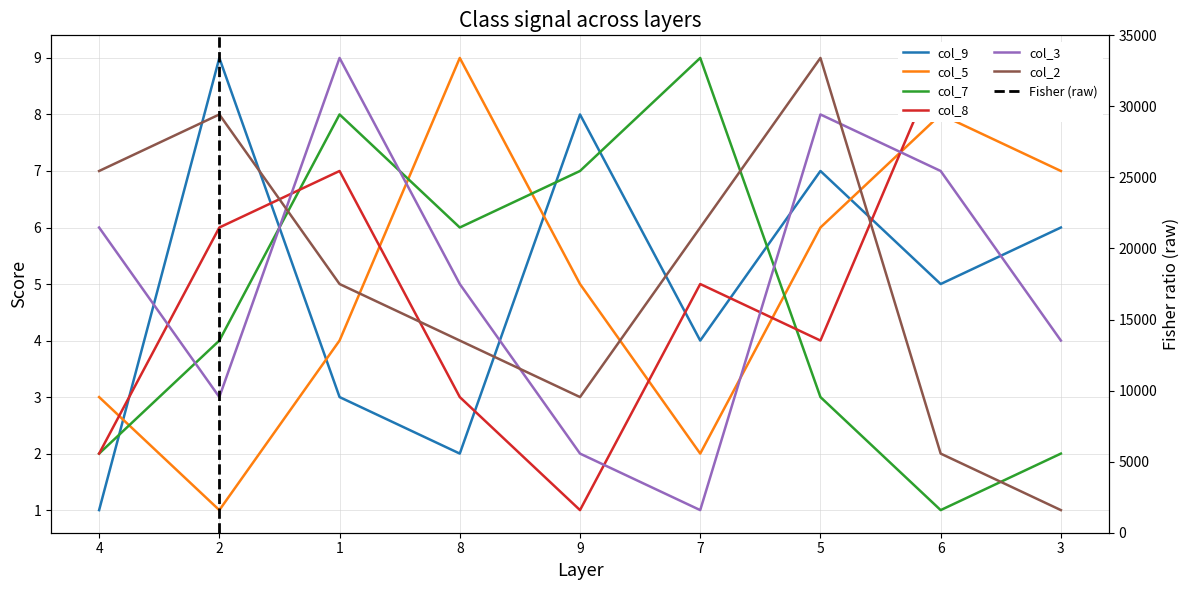

Which series ends up on top after the final intersection of col_9 and col_7?

col_9